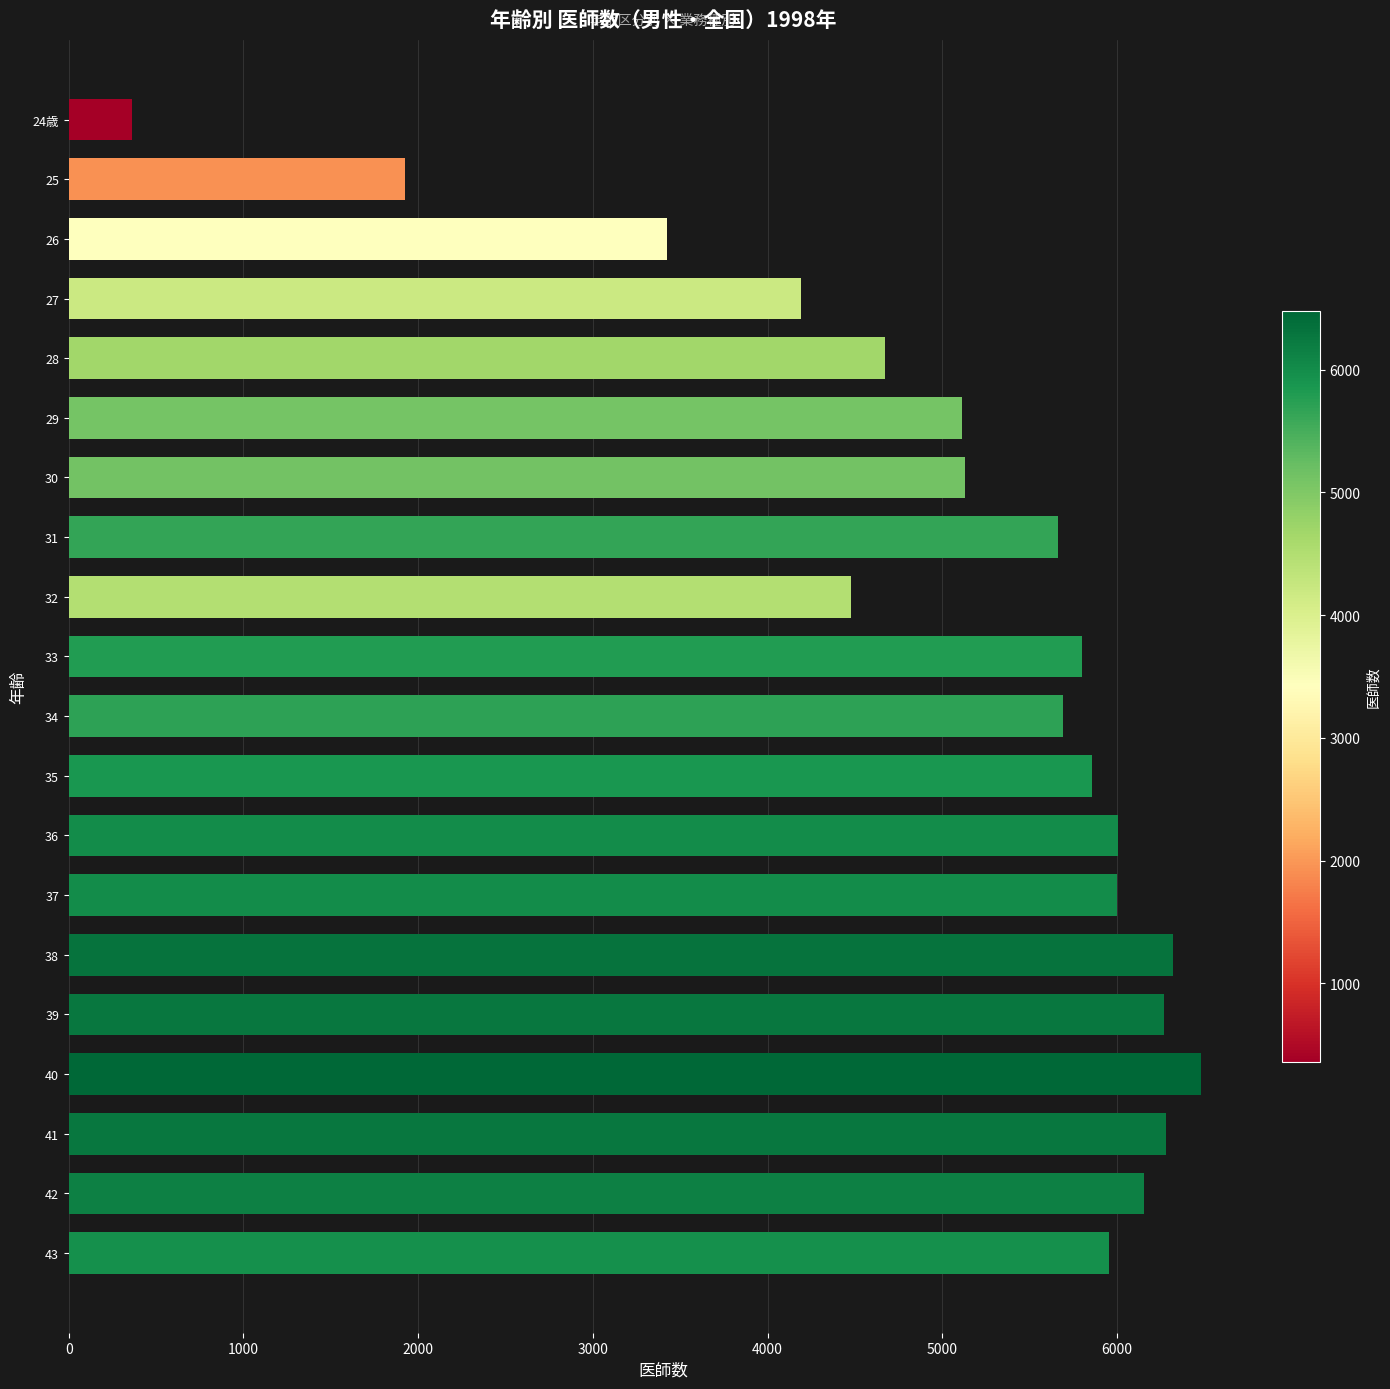

The value at 24歳 is 646. True or false?

False